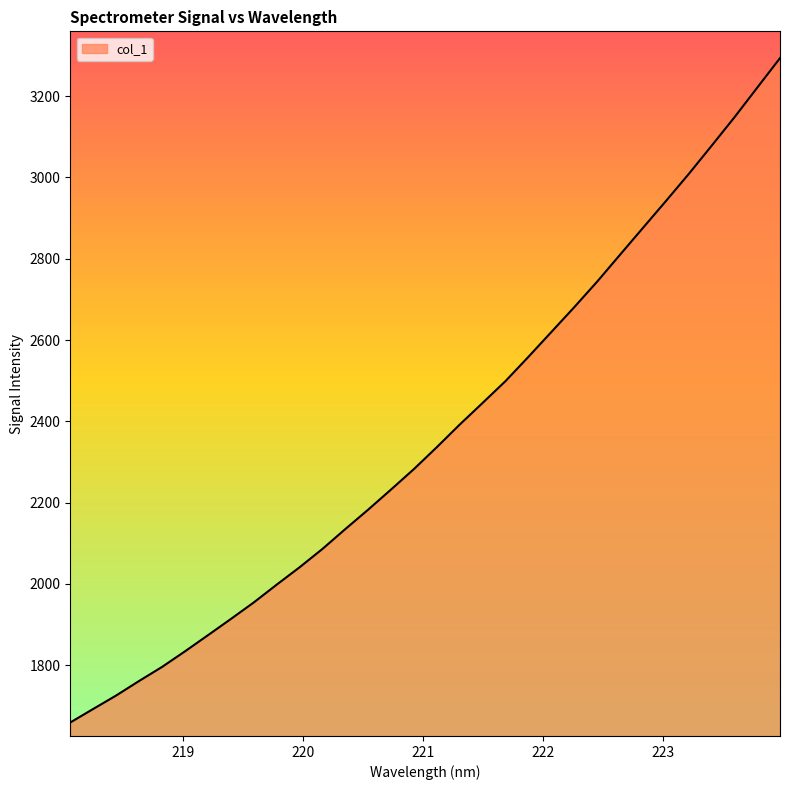

What is the difference between the maximum and minimum values?

1634.5